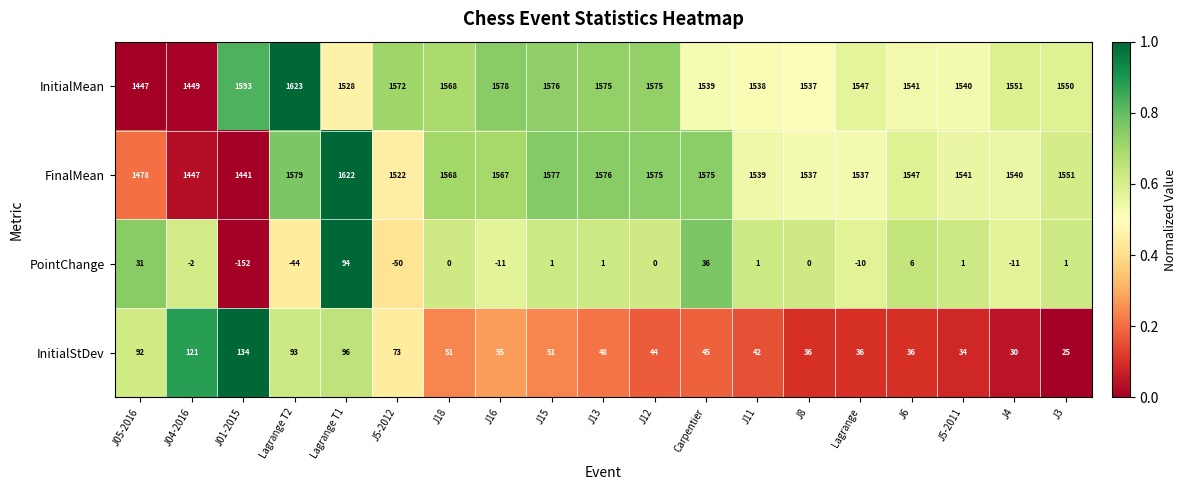

The value of PointChange at J5-2011 is 0. True or false?

False